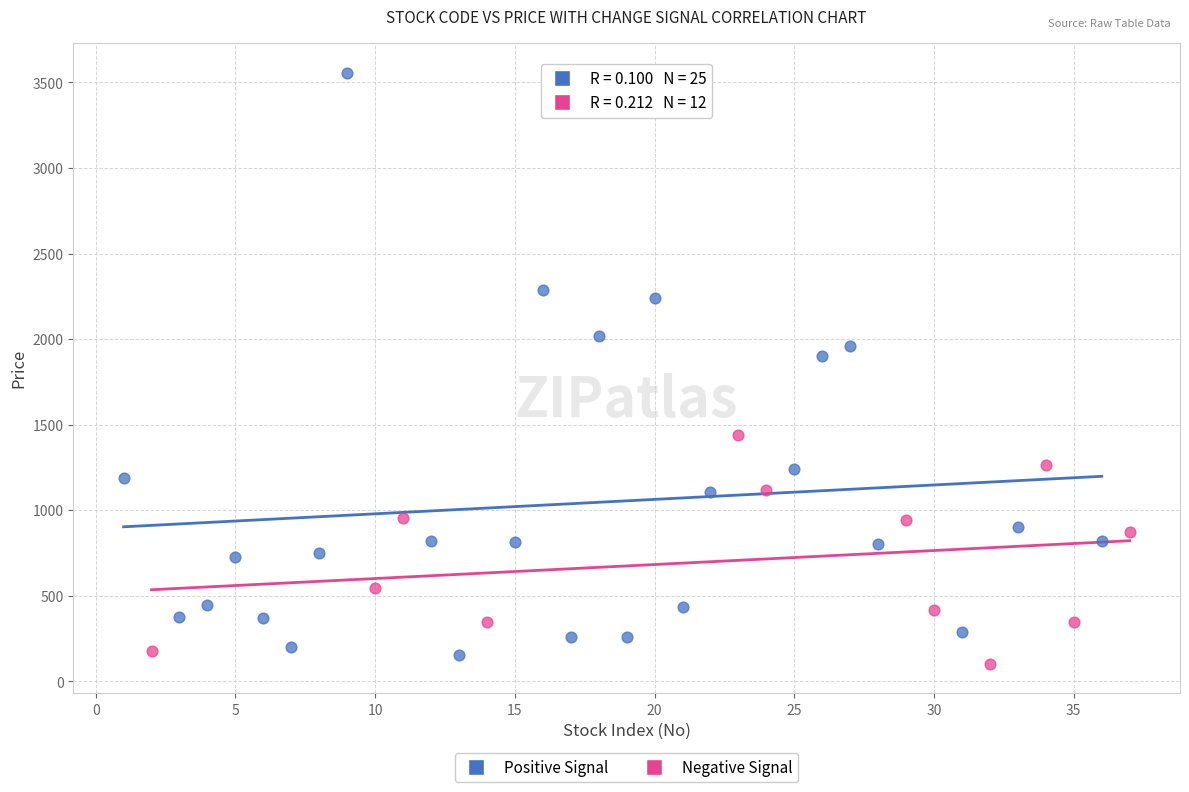

Which series has the largest Y range (max minus min)?

Positive Signal